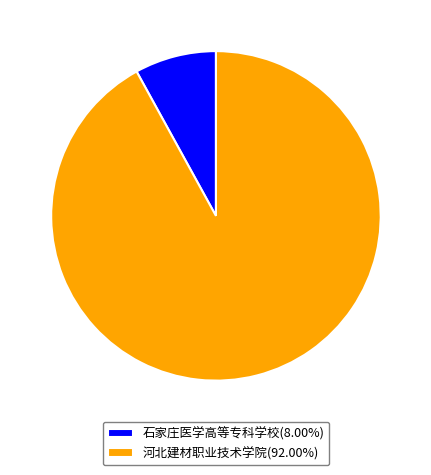

Count the number of slices in the pie.

2